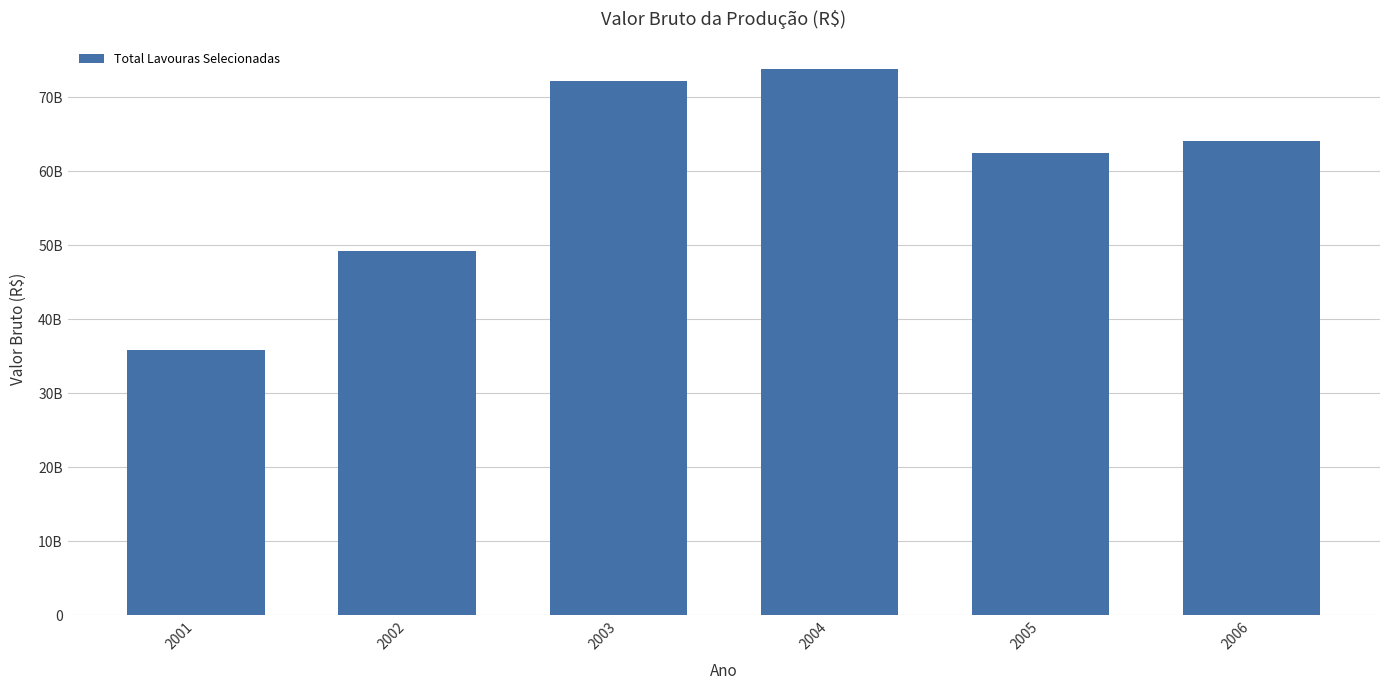

What is the difference between the values at 2003 and 2006?

8148344445.9